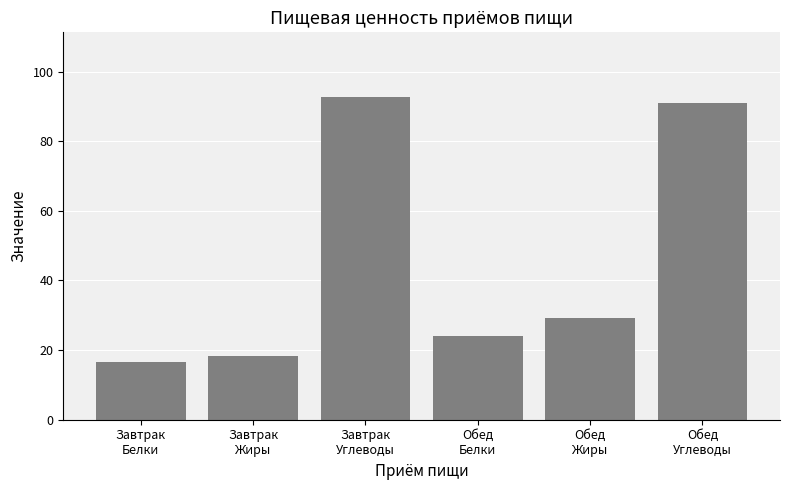

What is the difference between the maximum and second lowest values?

74.4